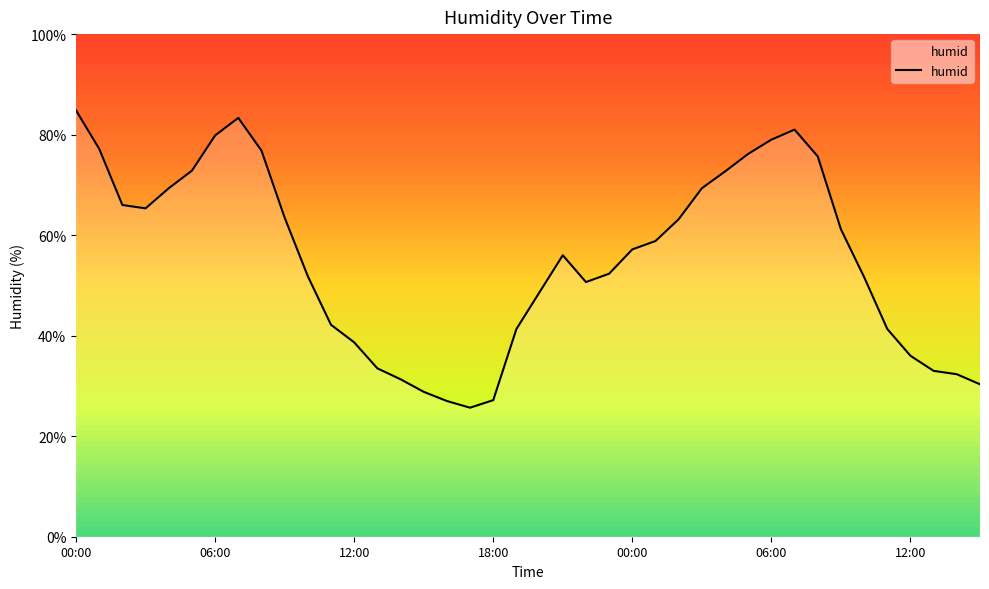

What is the smallest value displayed?

25.7